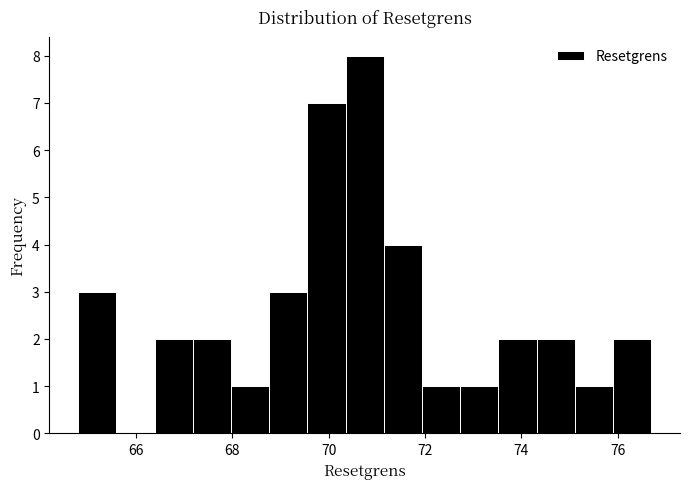

Read against the x-axis, roughly where is the centre of the tallest bar?

70.8